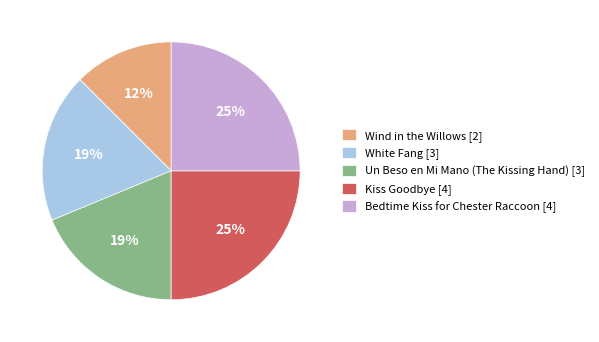

To the nearest percent, what is the difference between the White Fang [3] and Kiss Goodbye [4] slice percentages?

6%